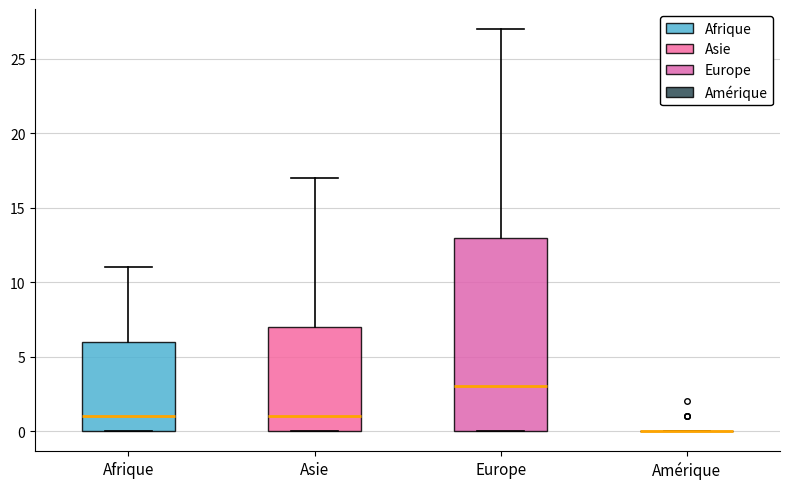

Reading left to right, read every box against the y-axis: the position of its median line, the range the box covers, and the ends of its whiskers. The values are not printed on the chart, so give them approximately, as read against the axis.

Afrique: median 1, box 0 to 6, whiskers 0 to 11
Asie: median 1, box 0 to 7, whiskers 0 to 17
Europe: median 3, box 0 to 13, whiskers 0 to 27
Amérique: box collapsed to a line at 0, whiskers 0 to 0